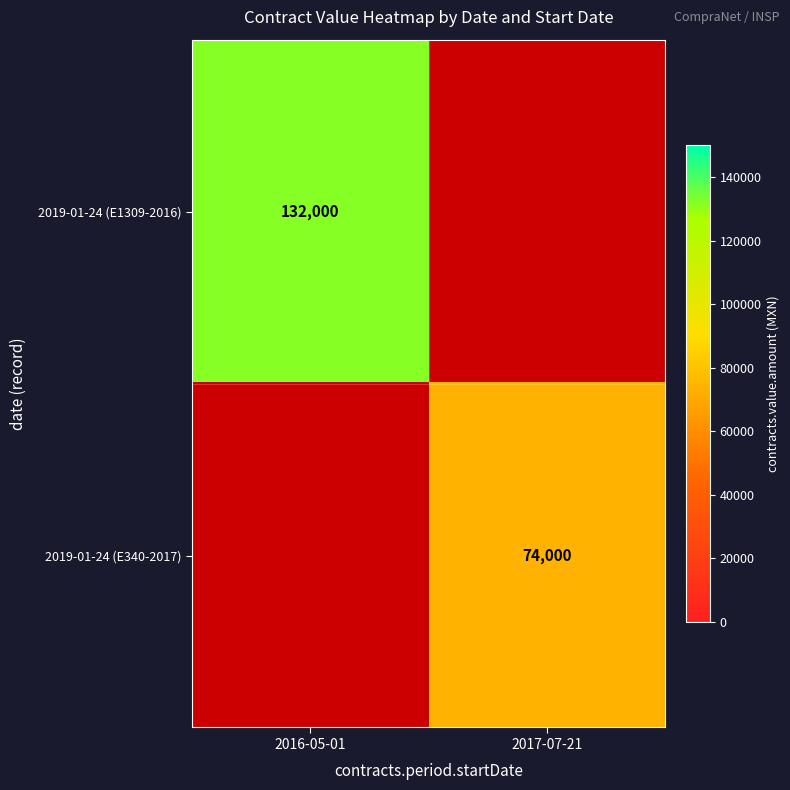

True or false: 2019-01-24 (E1309-2016) has a value of 132000 at 2016-05-01.

True